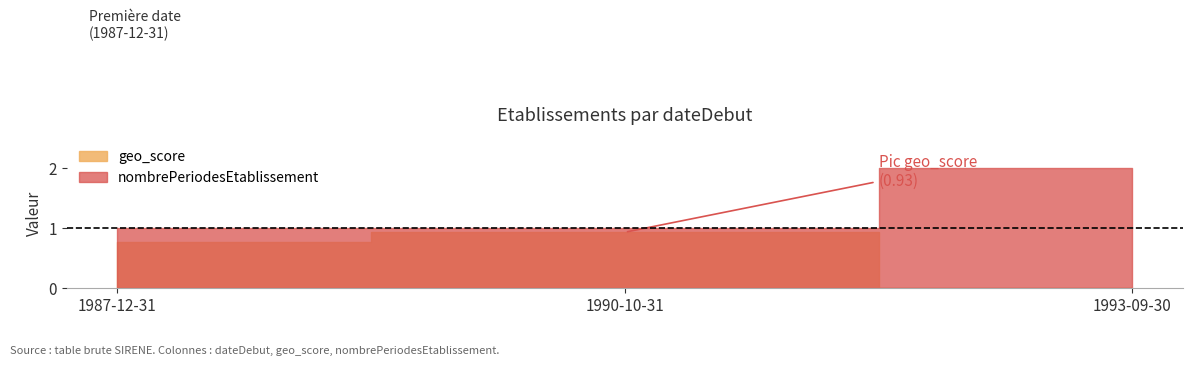

The geo_score series shows 1.2 at 1987-12-31. True or false?

False